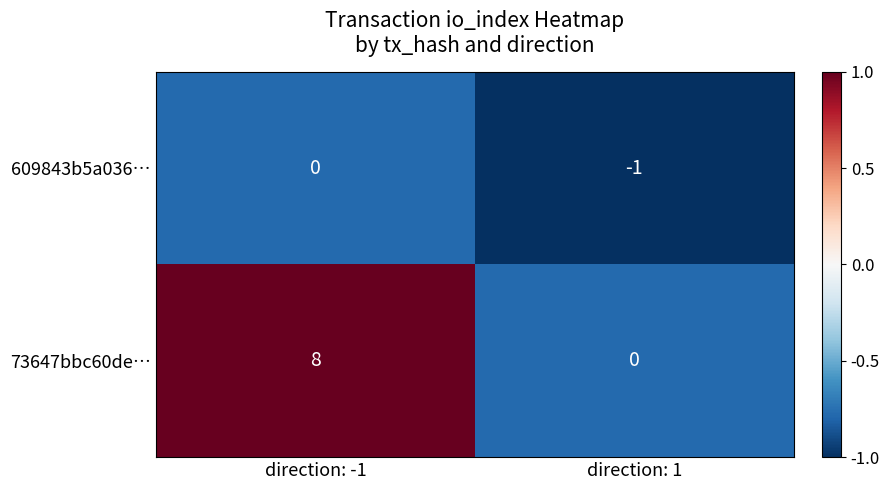

How many values in the 73647bbc60de… series are below 8?

1